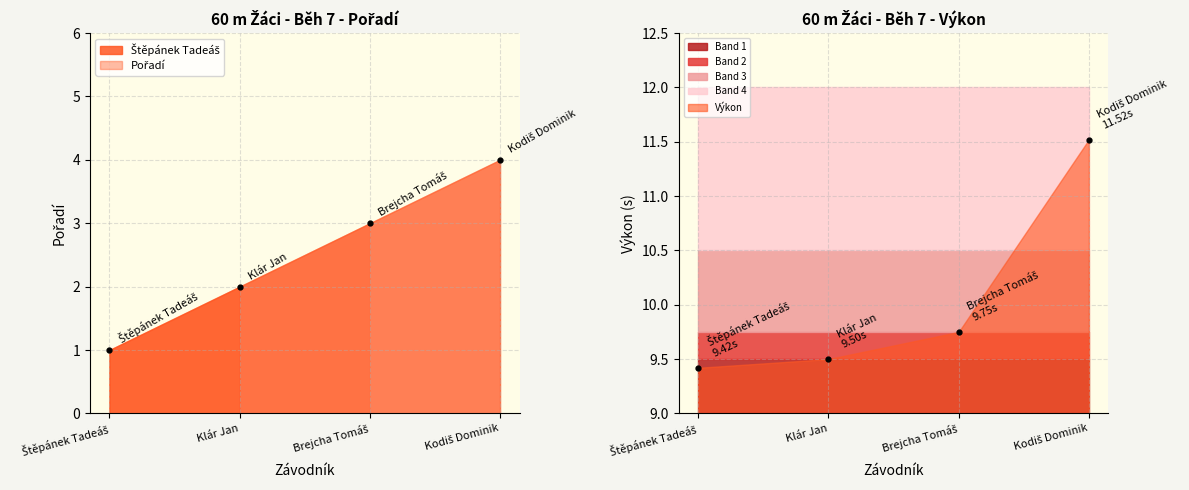

What position from the right is Kodiš Dominik?

1